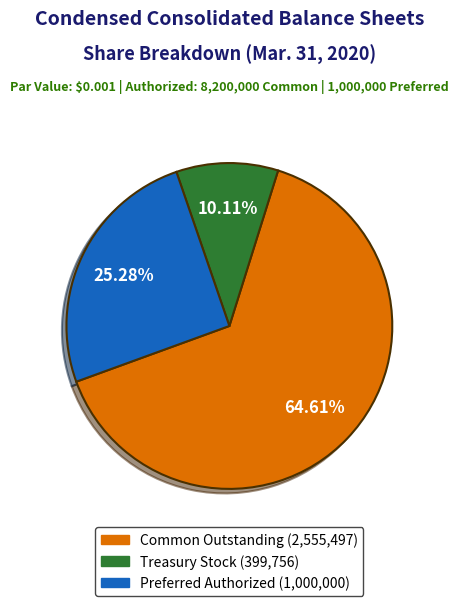

Count the number of slices in the pie.

3